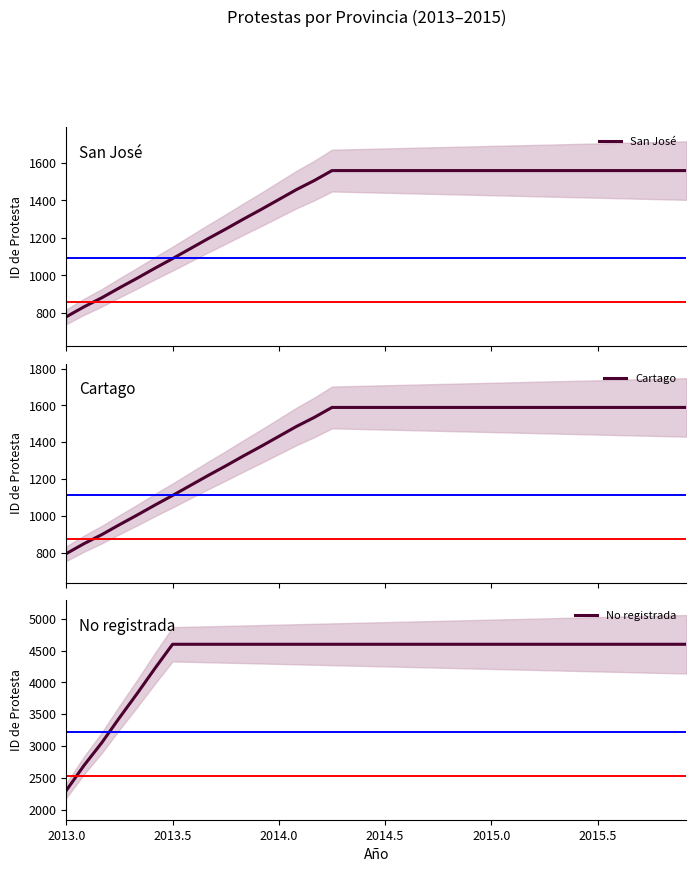

True or false: Cartago and No registrada cross at least once.

False